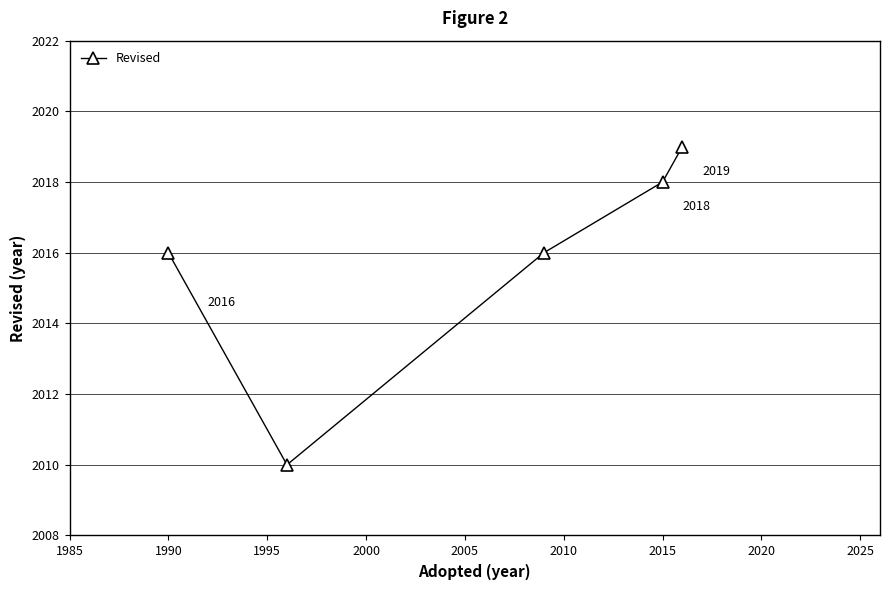

What is the minimum value shown in the chart?

2010